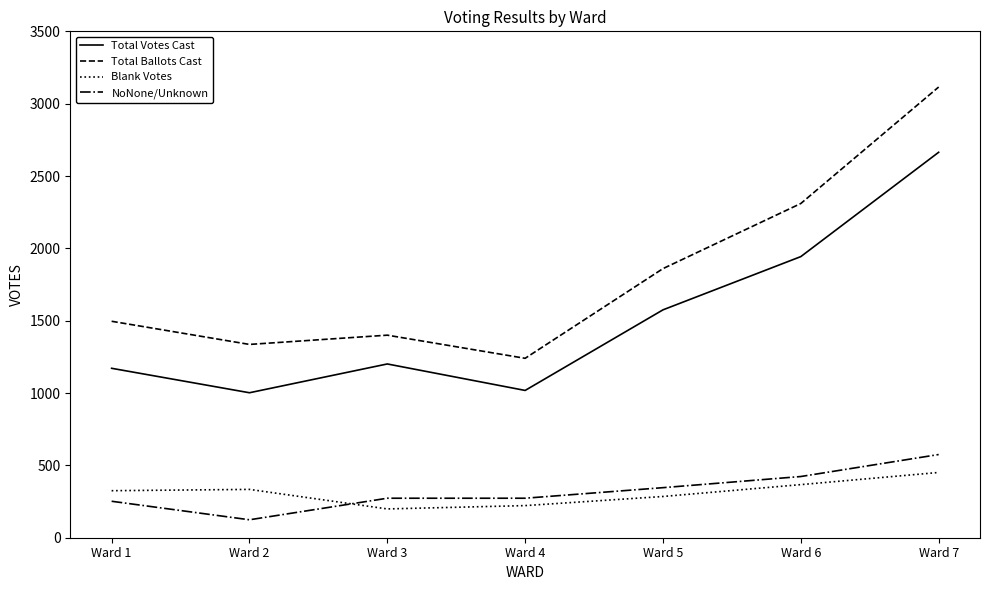

What value does the Total Ballots Cast series have at Ward 3?

1400